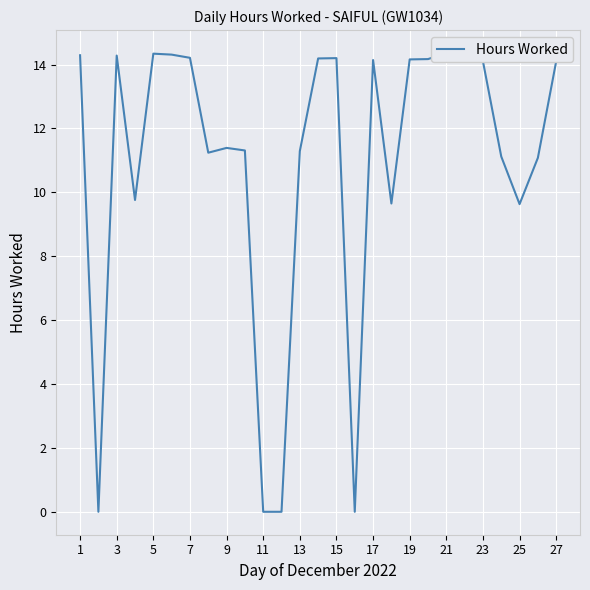

How many lines are shown in the chart?

1